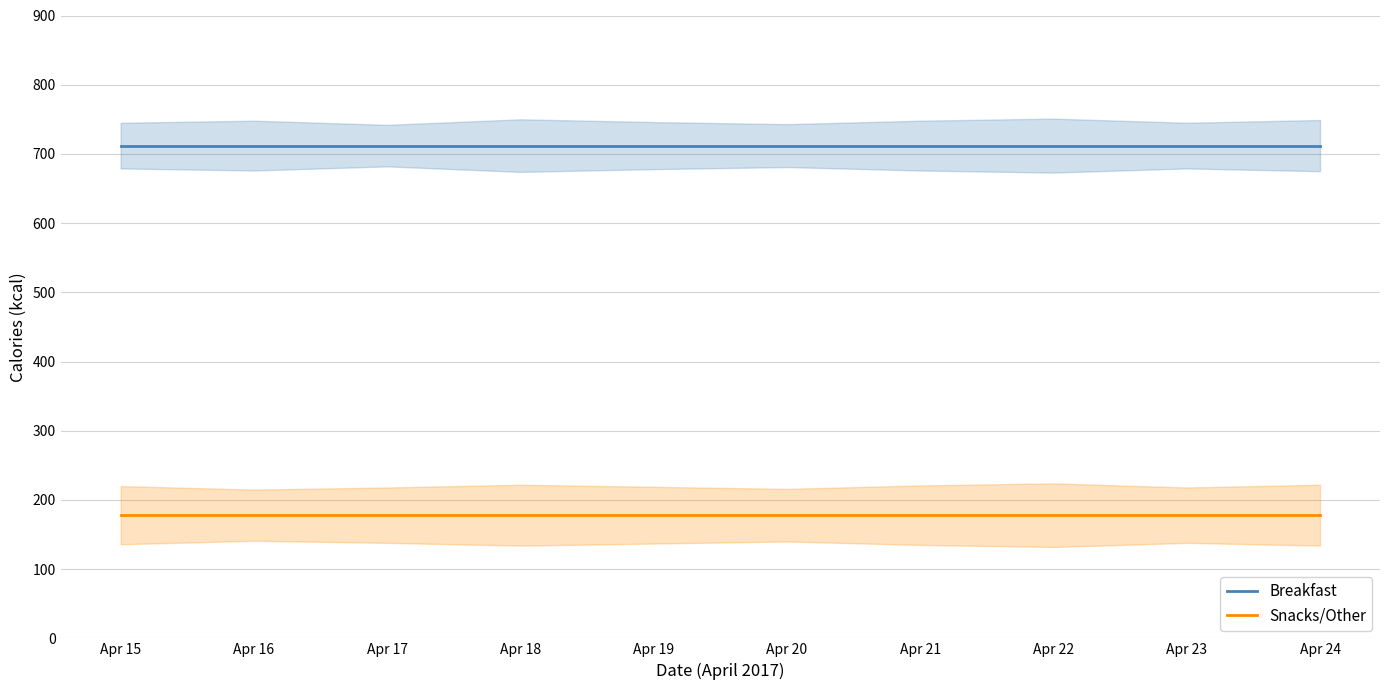

Reading left to right, what are all the values shown in this chart?

Breakfast: 712	712	712	712	712	712	712	712	712	712
Snacks/Other: 178	178	178	178	178	178	178	178	178	178